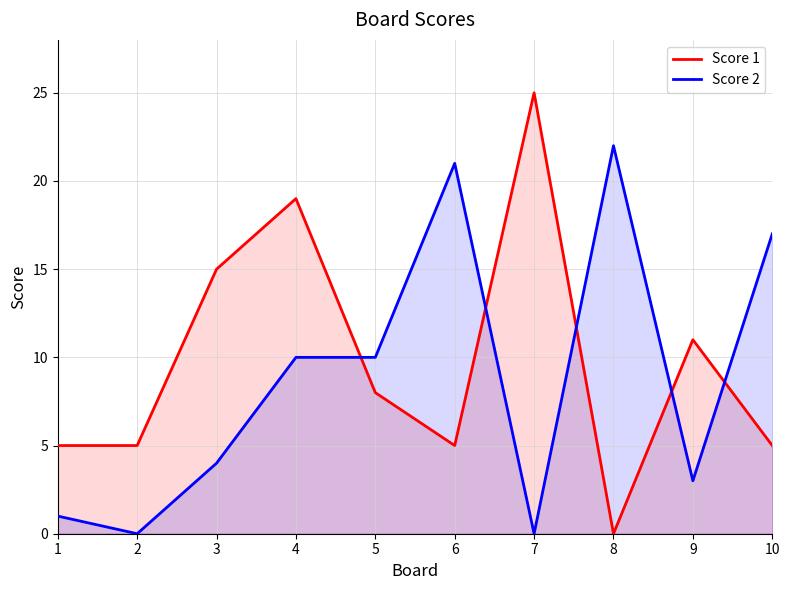

The Score 1 series shows 9 at 4. True or false?

False